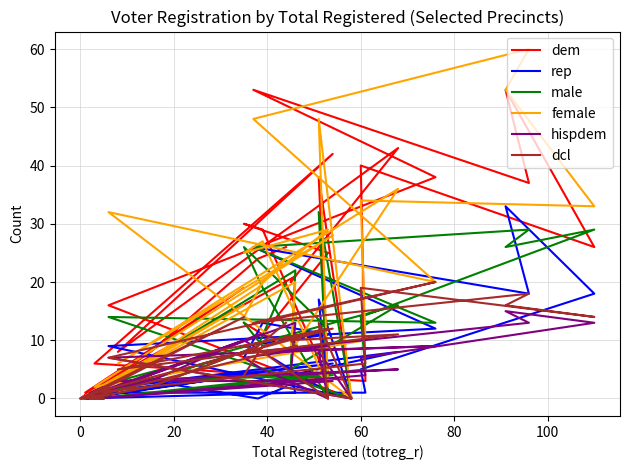

What is the highest value of the dem series?

53